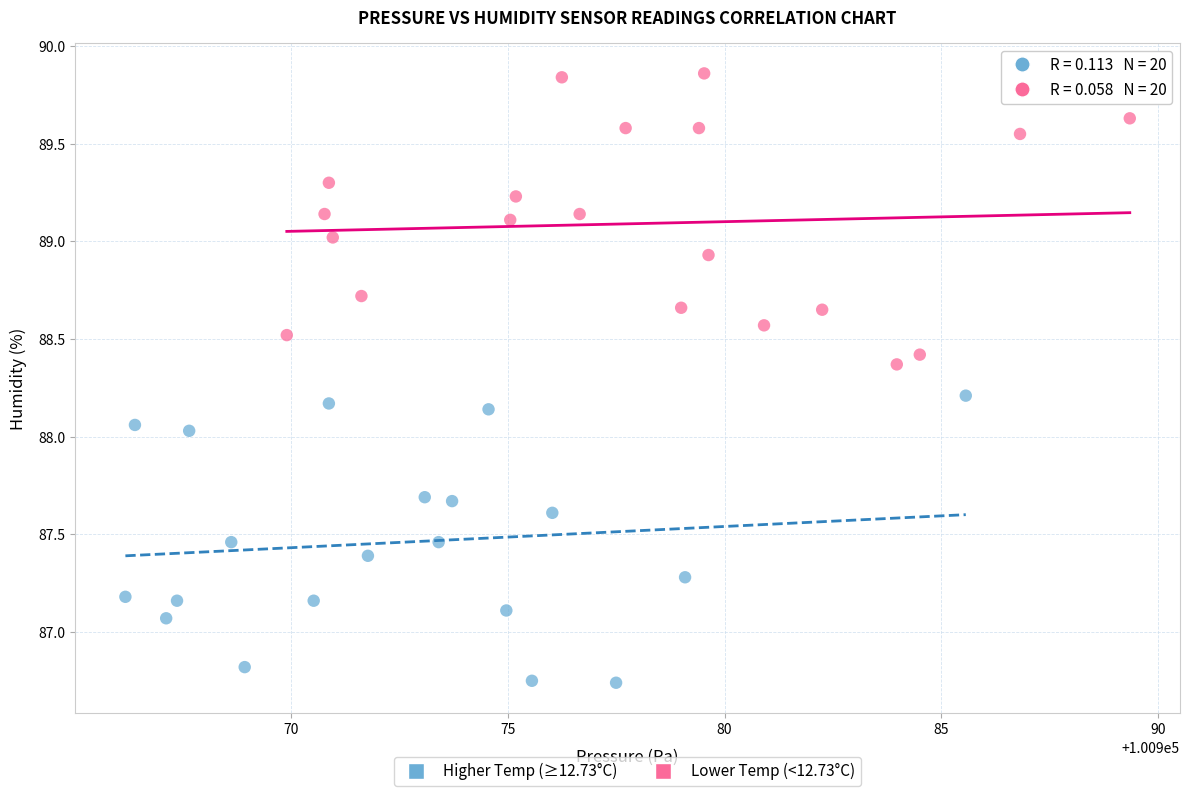

Which series contains the lowest Y value?

Higher Temp (≥12.73°C)